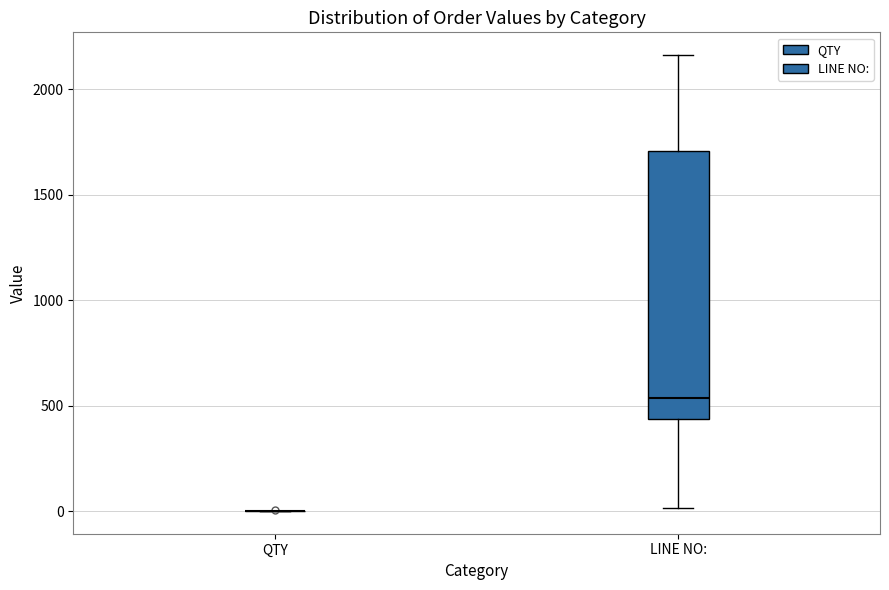

Which box is the tallest, from its lower edge to its upper edge?

LINE NO: